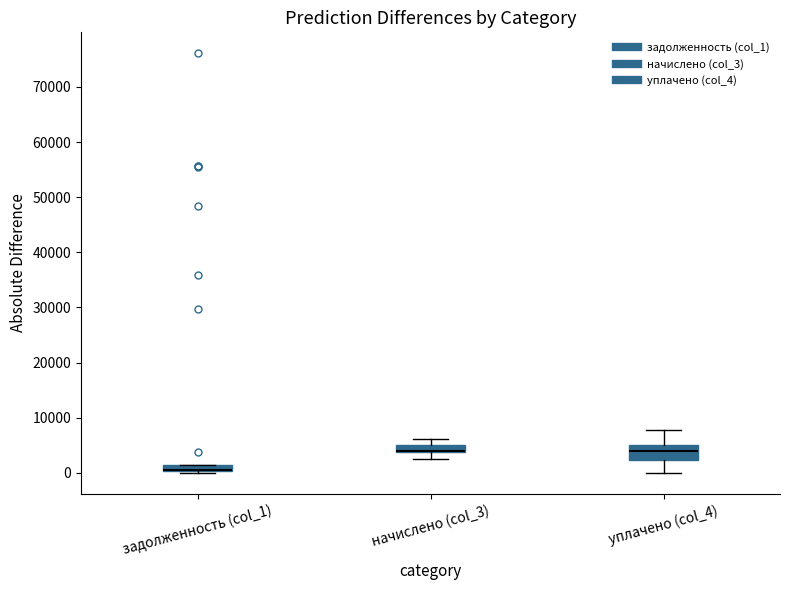

Which box is the tallest, from its lower edge to its upper edge?

уплачено (col_4)